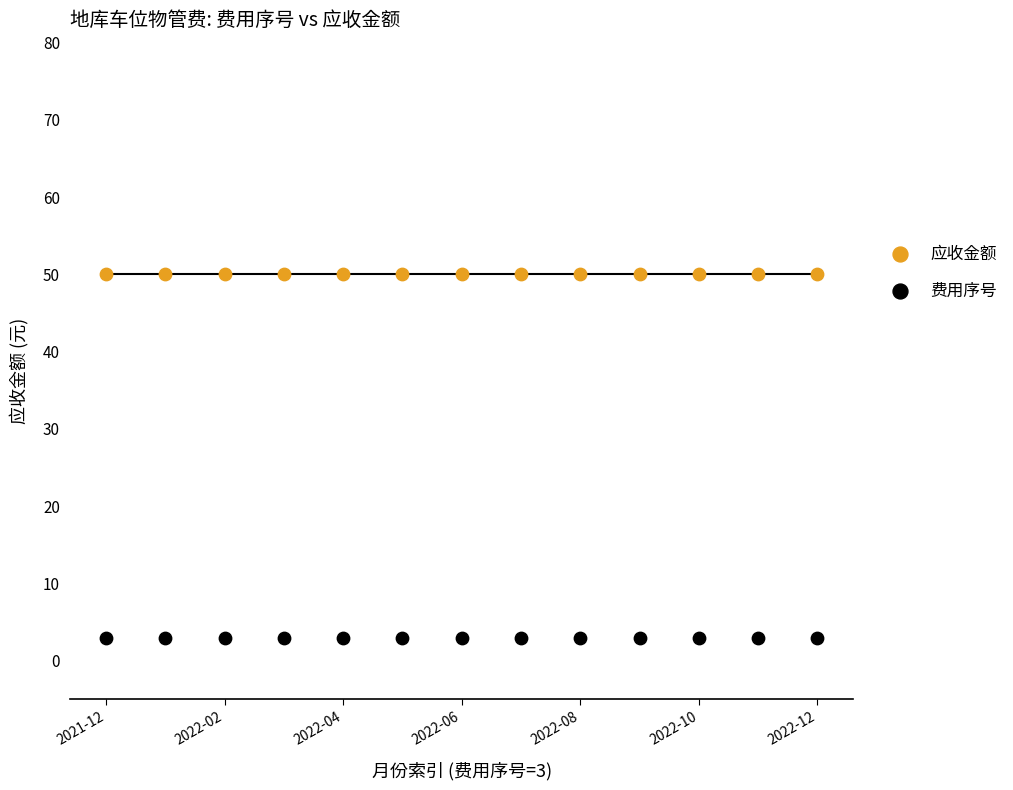

Which series contains the highest Y value?

应收金额